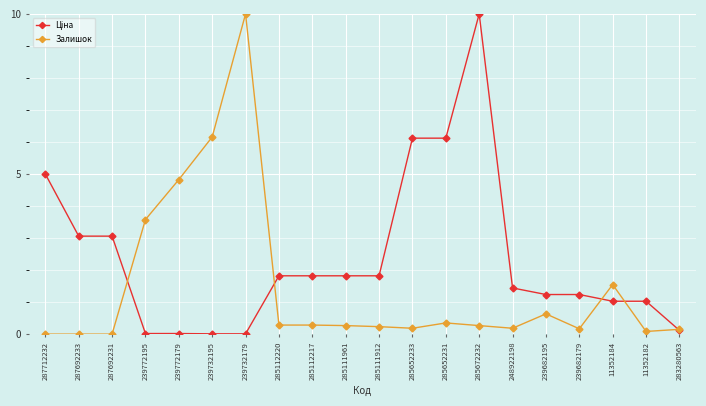

What is the maximum value shown in the chart?

10.0